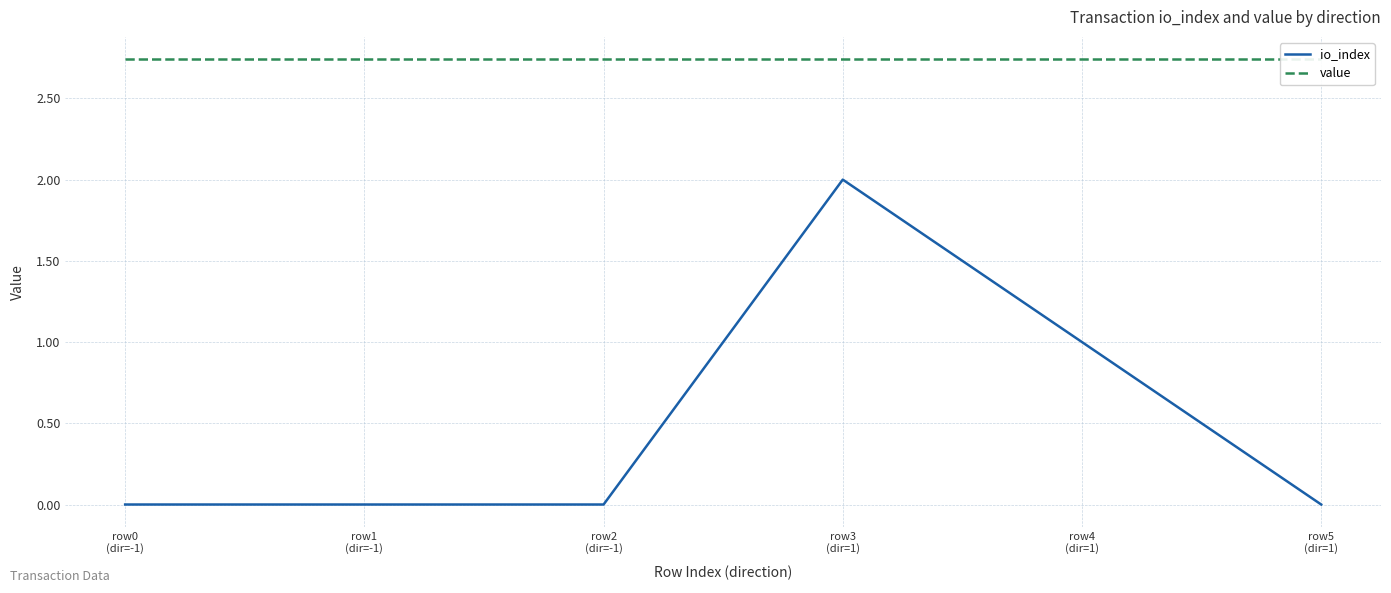

The value series shows 2.7 at row2
(dir=-1). True or false?

True